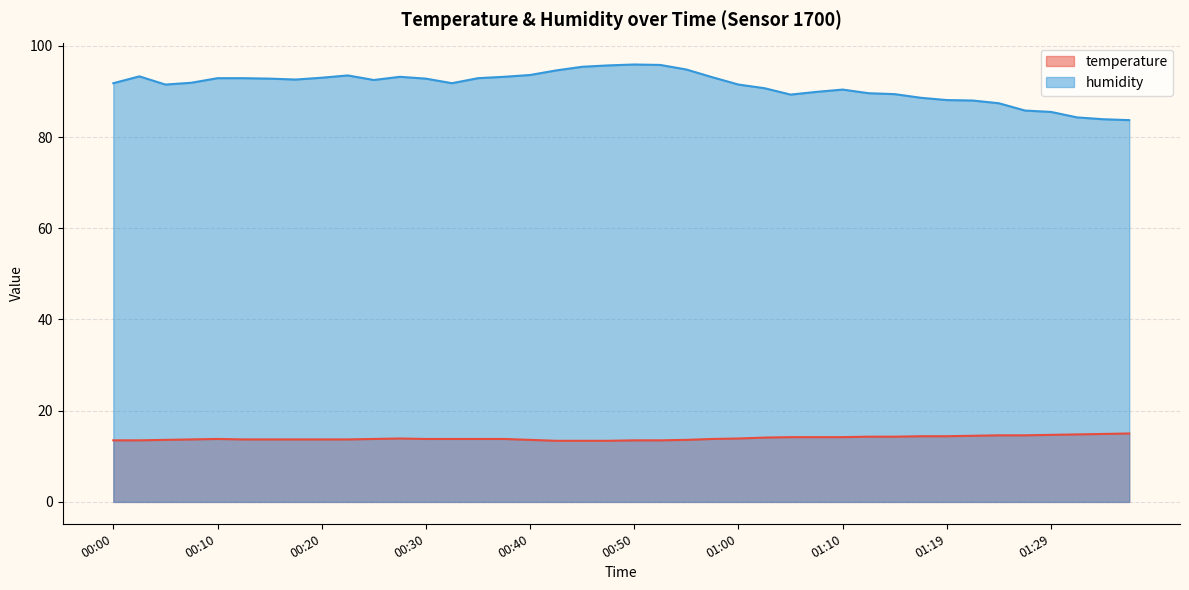

At how many categories does at least one series exceed 49?

40